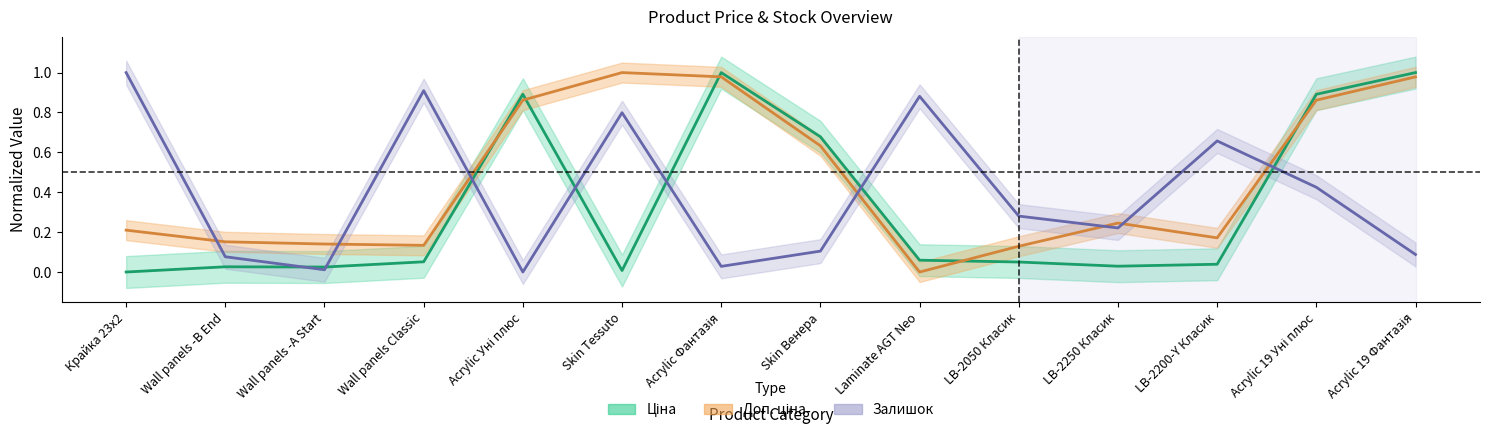

What is the label of the 14th point from the left?

Acrylic 19 Фантазія